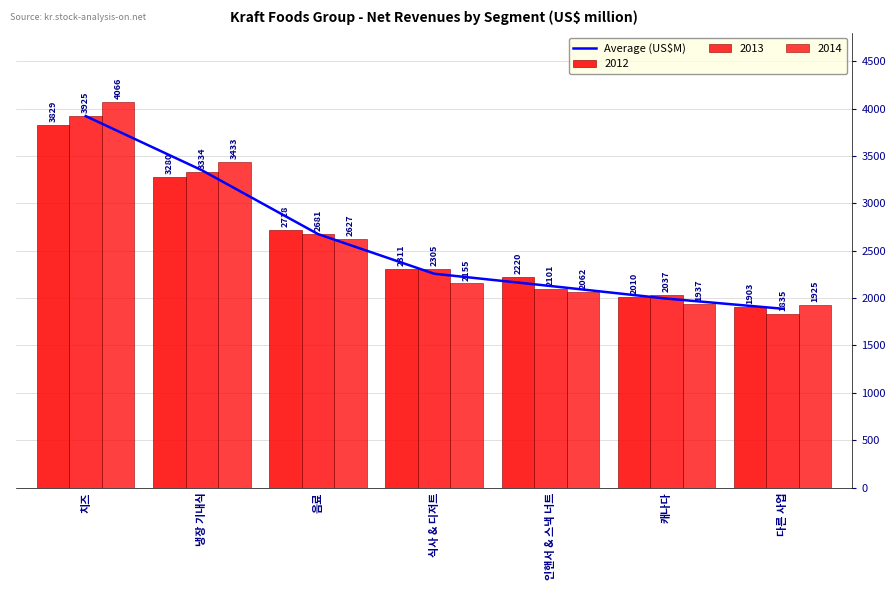

Rank the categories by value from highest to lowest.

치즈, 냉장 기내식, 음료, 식사 & 디저트, 인핸서 & 스낵 너트, 캐나다, 다른 사업